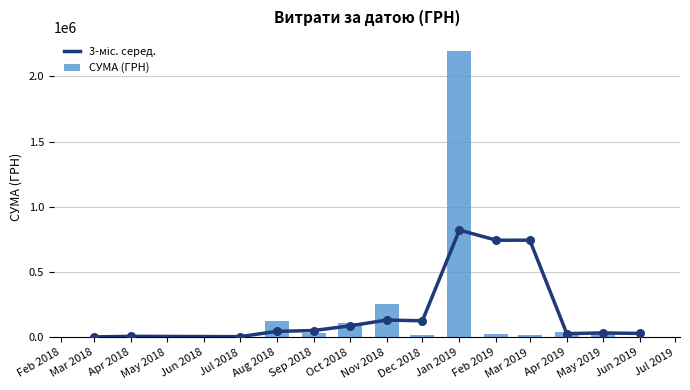

Which series contains the highest Y value?

СУМА (ГРН)